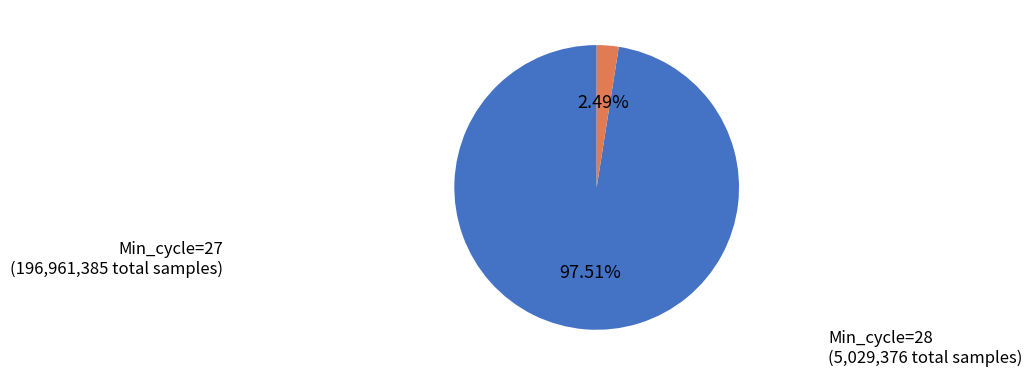

Is there any slice that represents more than half of the pie?

Yes